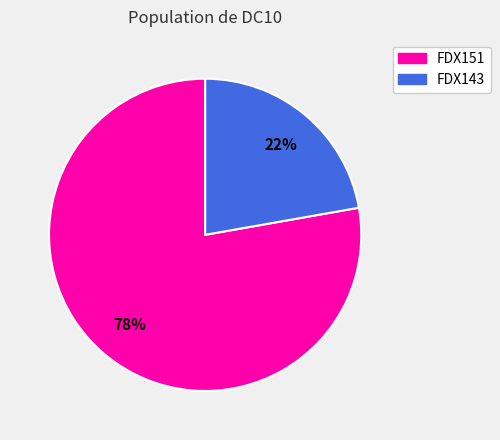

Combined, do FDX151 and FDX143 account for over 50%?

Yes